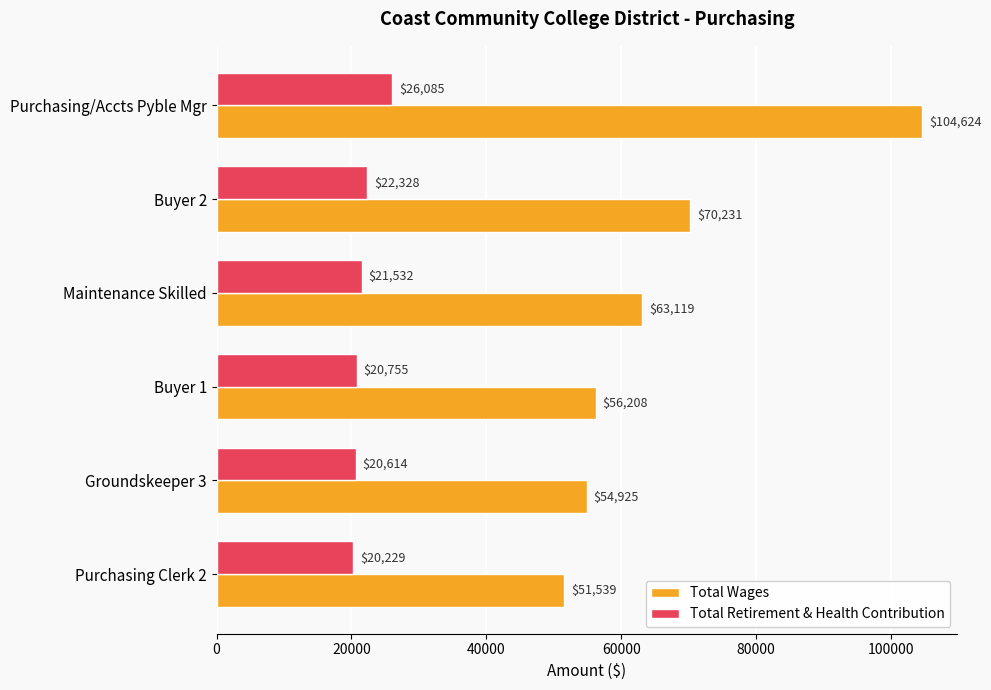

How many distinct data groups are displayed?

2